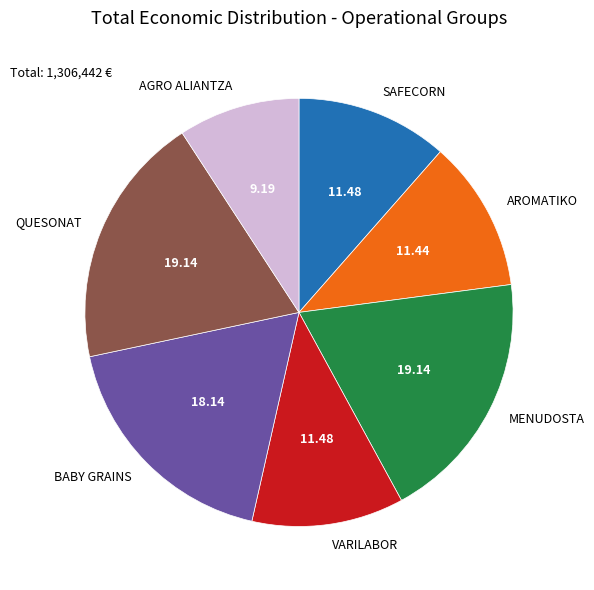

Does BABY GRAINS represent more than half of the total?

No